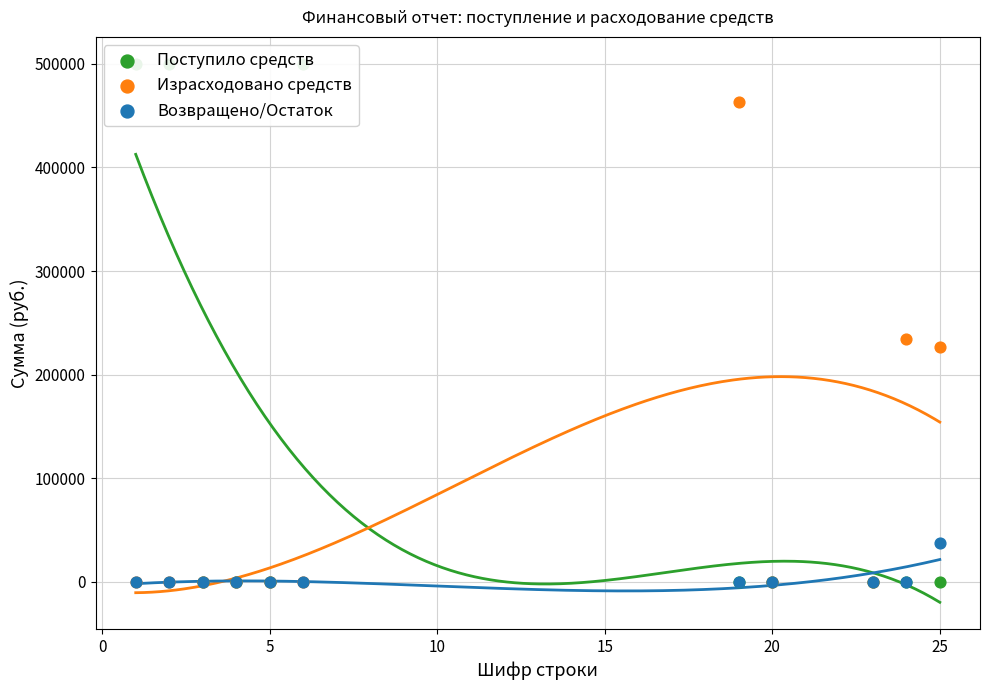

What are all the series names shown in the legend?

Поступило средств, Израсходовано средств, Возвращено/Остаток